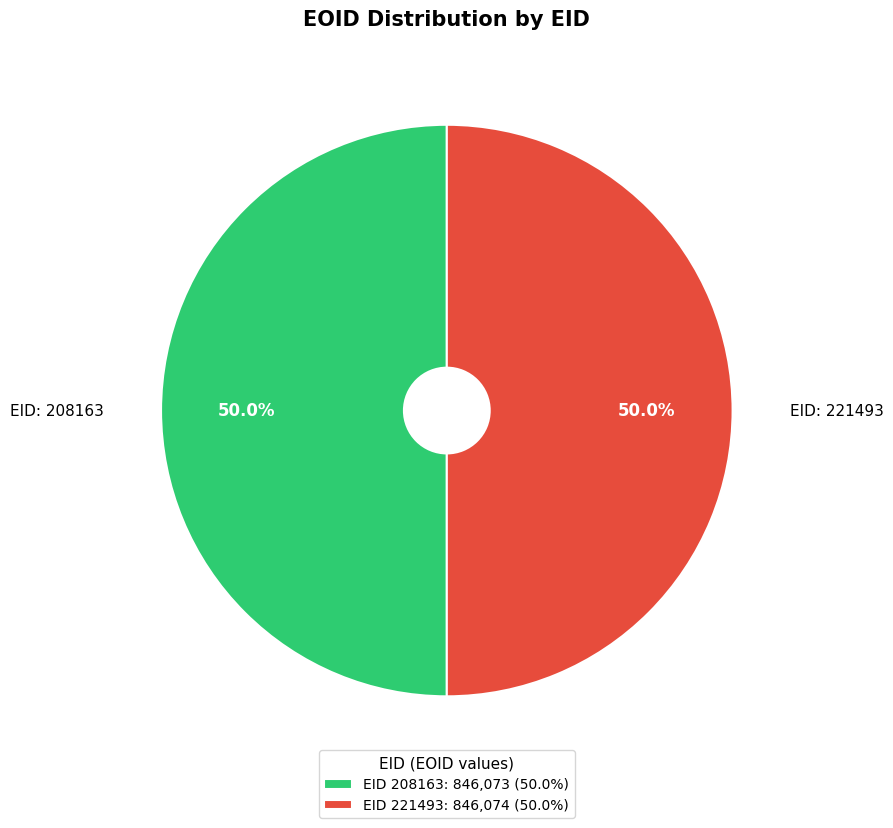

What percentage do EID: 221493 and EID: 208163 together represent?

100.0%